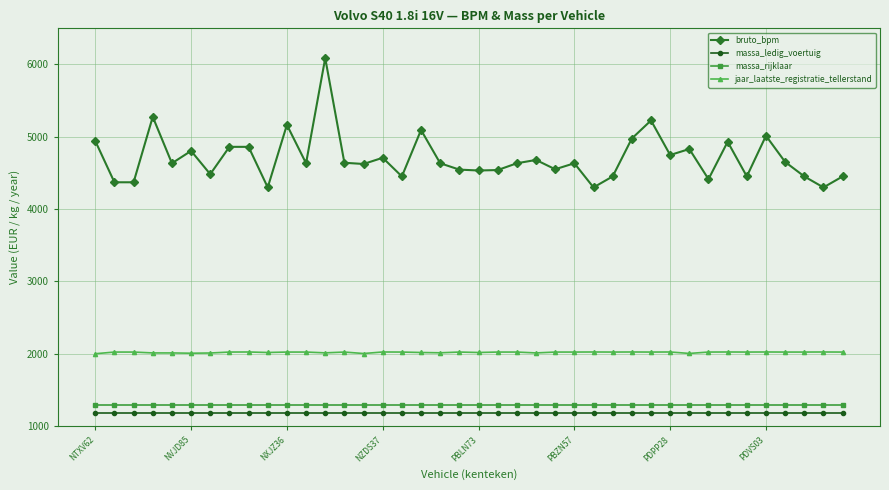

How many data points does each series have?

40